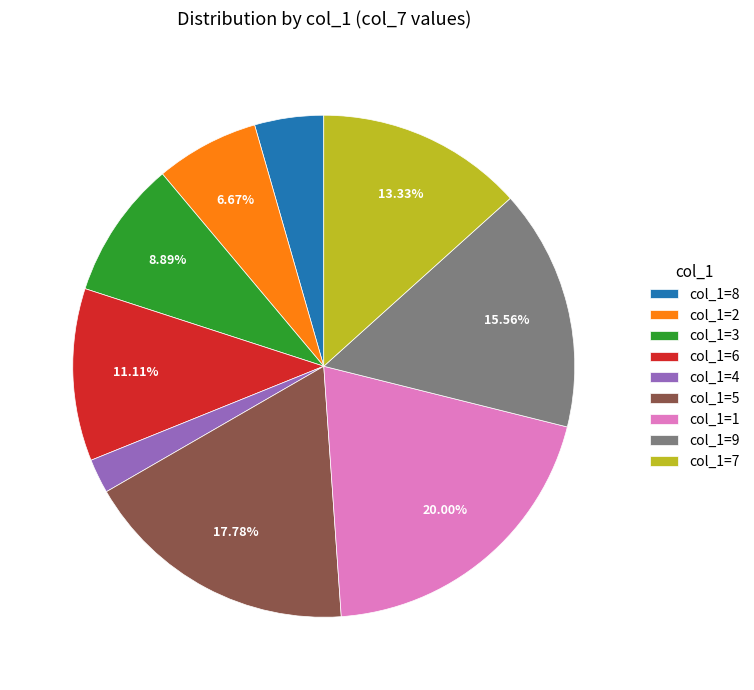

Rank the categories by value from highest to lowest.

col_1=1, col_1=5, col_1=9, col_1=7, col_1=6, col_1=3, col_1=2, col_1=8, col_1=4